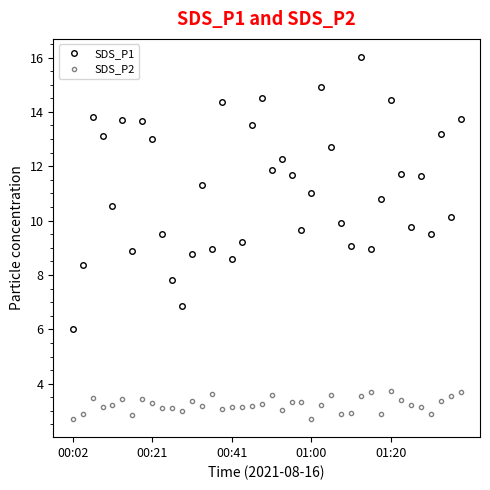

What is the value of the SDS_P2 point at the 33rd from the left?

3.8